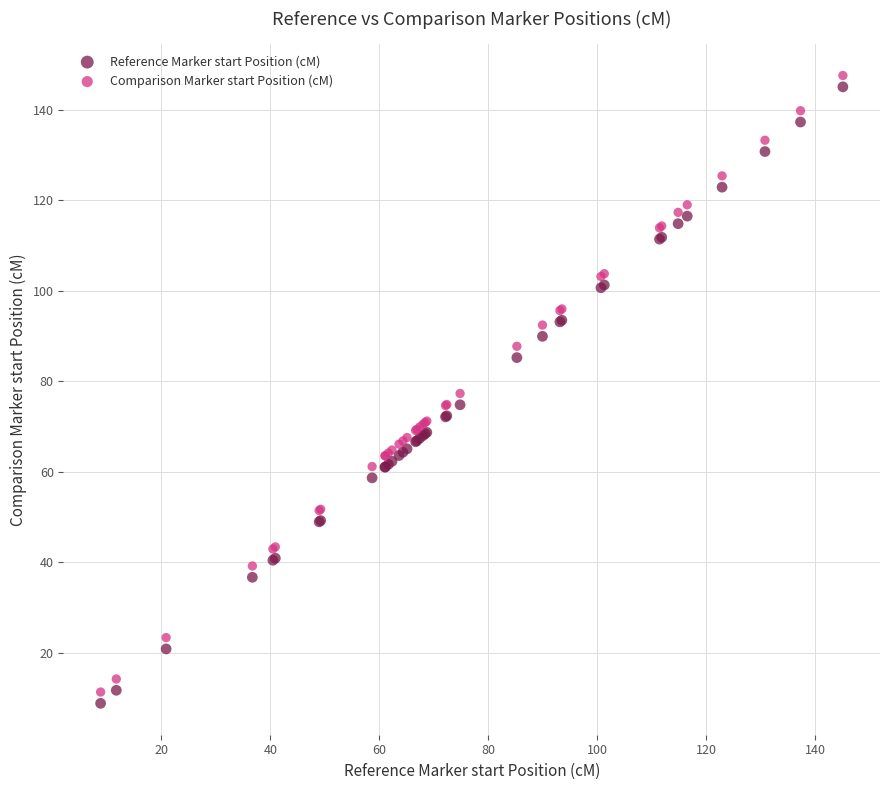

What are all the series names shown in the legend?

Reference Marker start Position (cM), Comparison Marker start Position (cM)